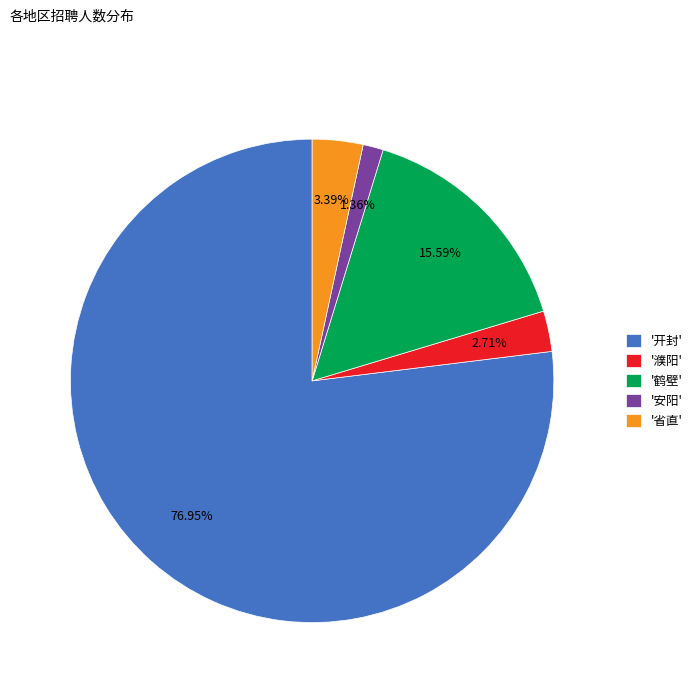

Combined, do '濮阳' and '省直' account for over 50%?

No